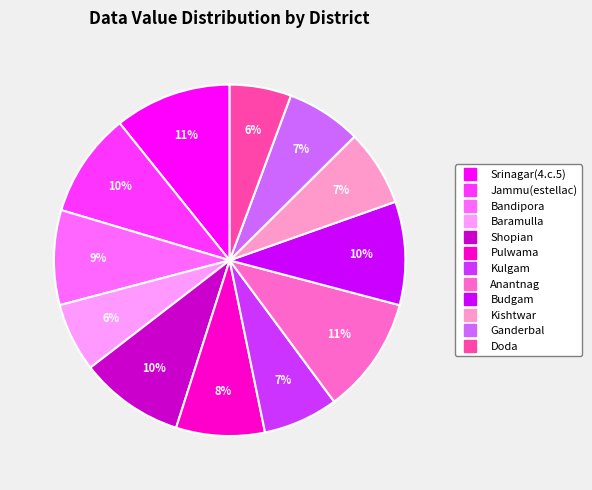

Does Kishtwar represent more than half of the total?

No